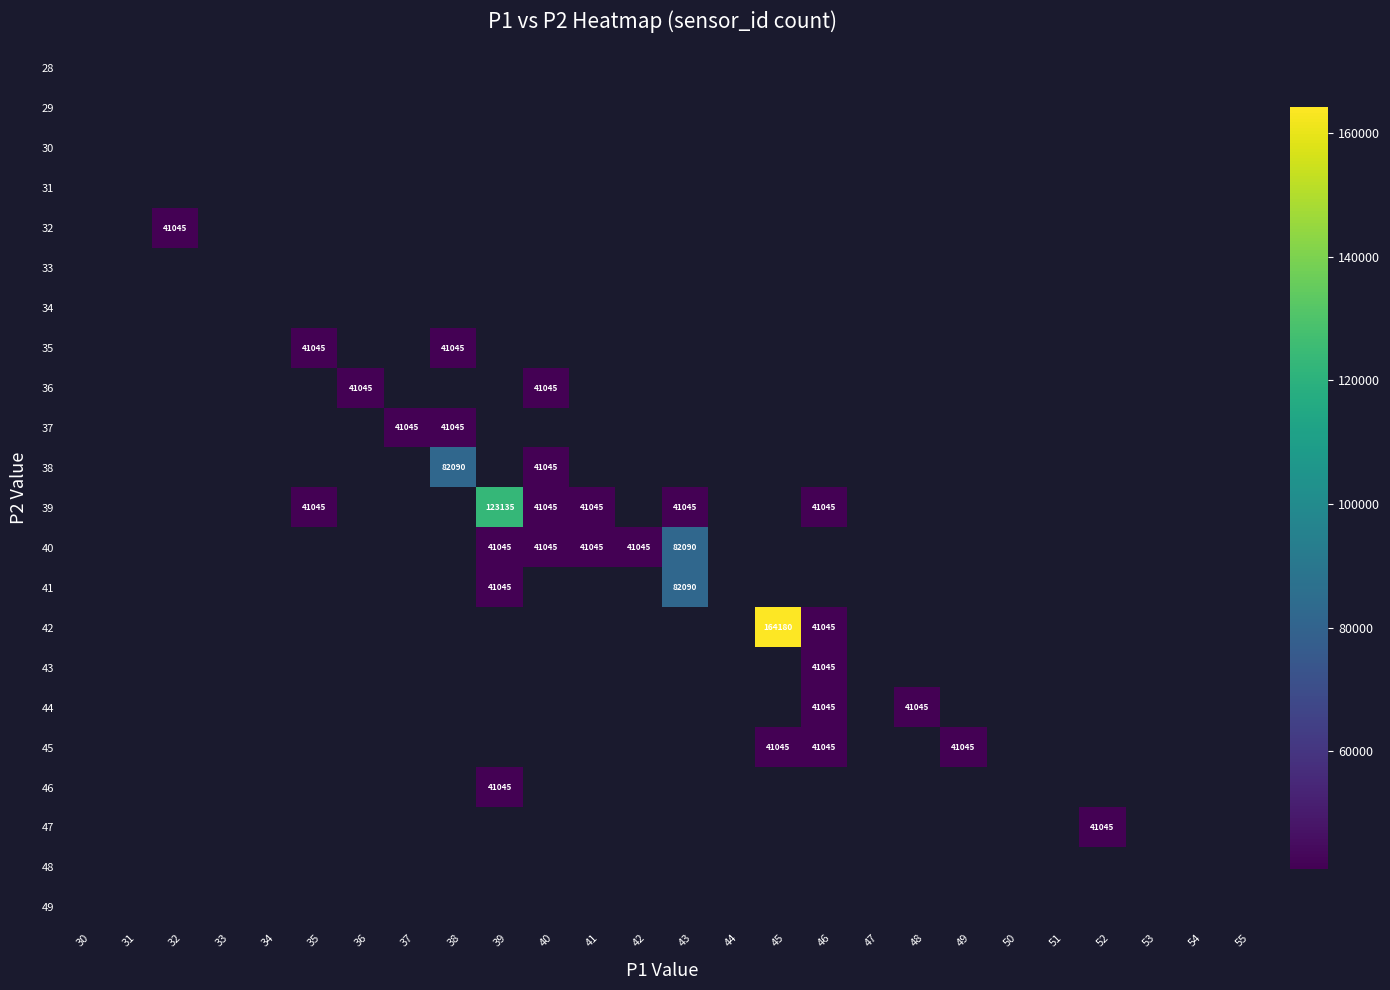

What is the approximate value of 38 at 40?

41045.0